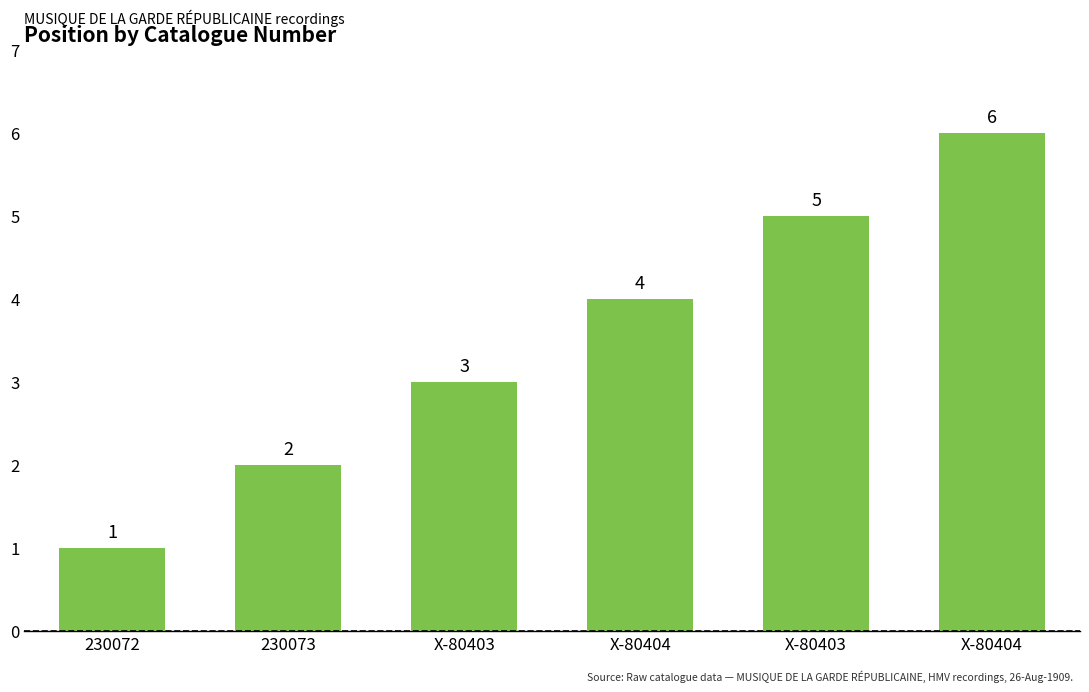

Is it true that the value at 230072 is 1?

True